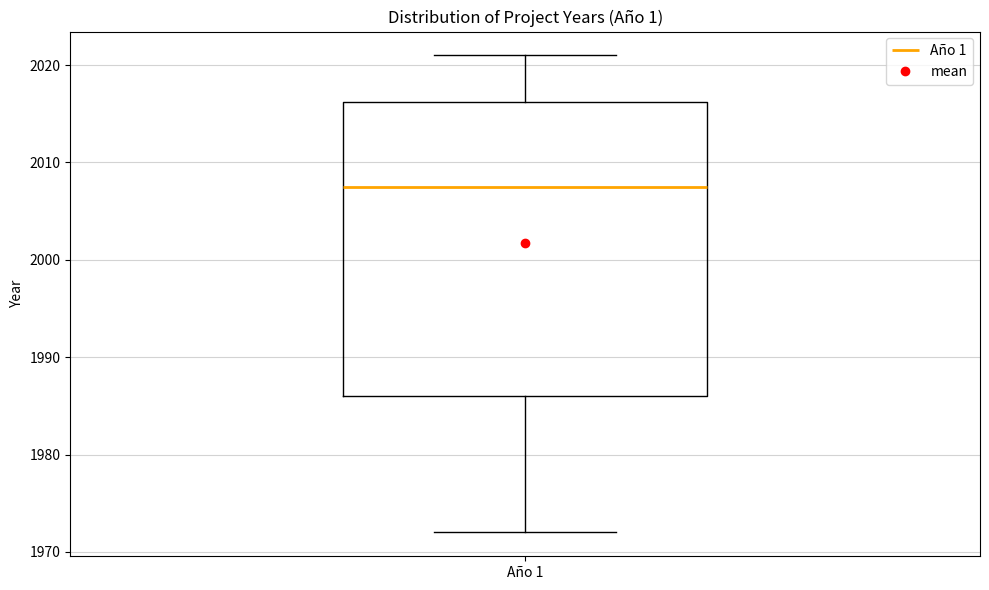

Where does the upper whisker of the box for Año 1 end on the y-axis? The values are not printed on the chart, so give them approximately, as read against the axis.

2021